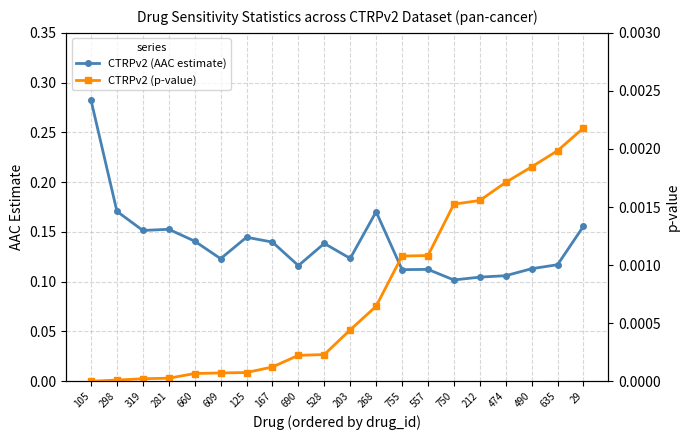

Reading right to left, list all the values displayed in this chart.

CTRPv2 (AAC estimate): 29=0.2	635=0.1	490=0.1	474=0.1	212=0.1	750=0.1	557=0.1	755=0.1	268=0.2	203=0.1	528=0.1	690=0.1	167=0.1	125=0.1	609=0.1	660=0.1	281=0.2	319=0.2	298=0.2	105=0.3
CTRPv2 (p-value): 29=0.0	635=0.0	490=0.0	474=0.0	212=0.0	750=0.0	557=0.0	755=0.0	268=0.0	203=0.0	528=0.0	690=0.0	167=0.0	125=0.0	609=0.0	660=0.0	281=0.0	319=0.0	298=0.0	105=0.0